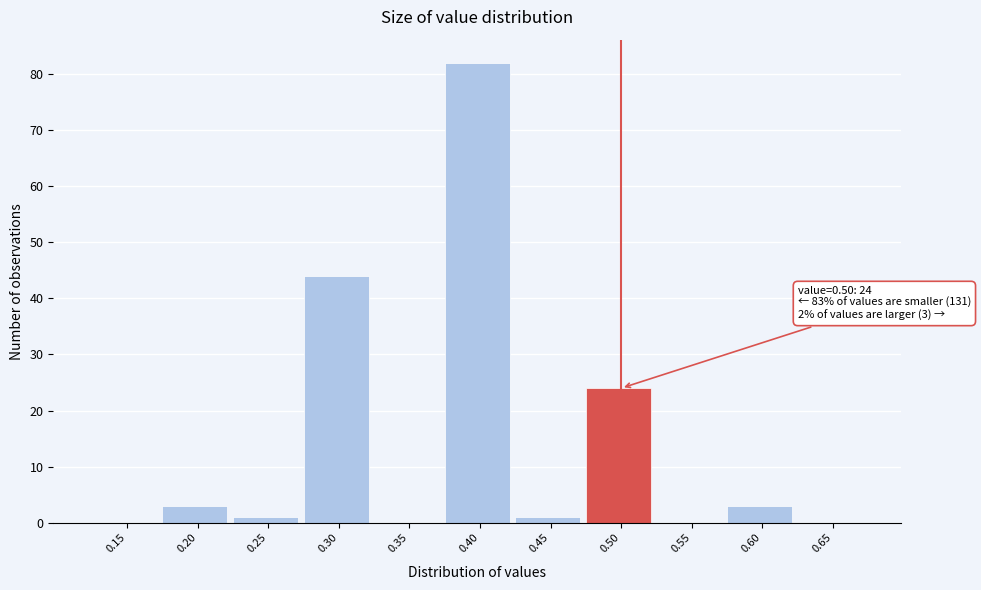

Reading right to left, list all the values displayed in this chart.

0.65=0	0.60=3	0.55=0	0.50=24	0.45=1	0.40=82	0.35=0	0.30=44	0.25=1	0.20=3	0.15=0